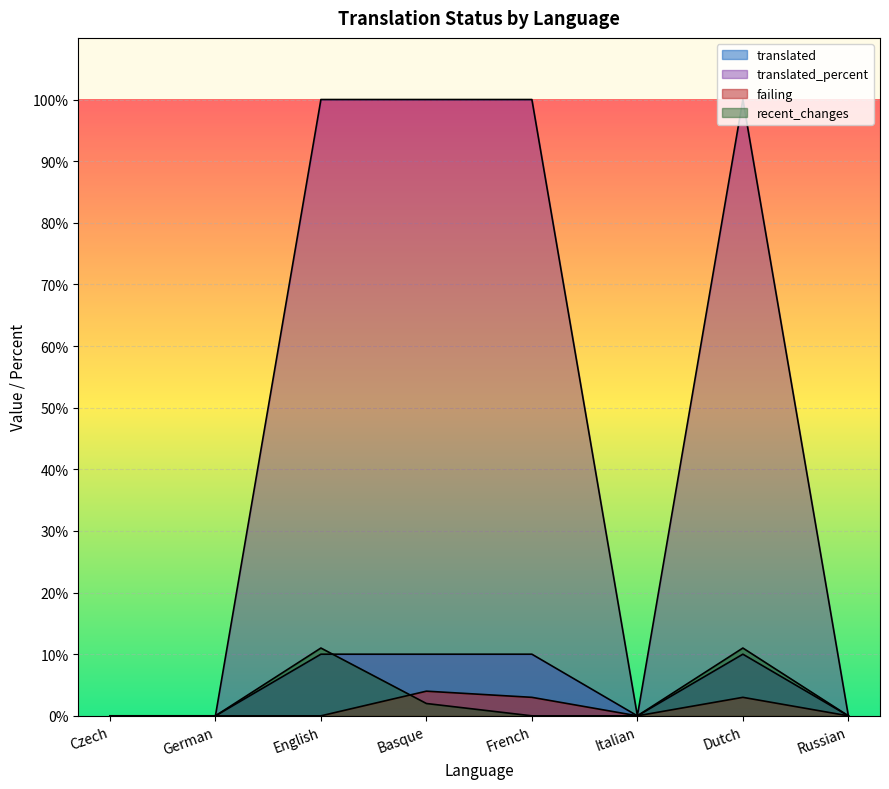

Reading right to left, extract all data points from this chart.

translated: Russian=0	Dutch=10	Italian=0	French=10	Basque=10	English=10	German=0	Czech=0
translated_percent: Russian=0	Dutch=100	Italian=0	French=100	Basque=100	English=100	German=0	Czech=0
failing: Russian=0	Dutch=3	Italian=0	French=3	Basque=4	English=0	German=0	Czech=0
recent_changes: Russian=0	Dutch=11	Italian=0	French=0	Basque=2	English=11	German=0	Czech=0